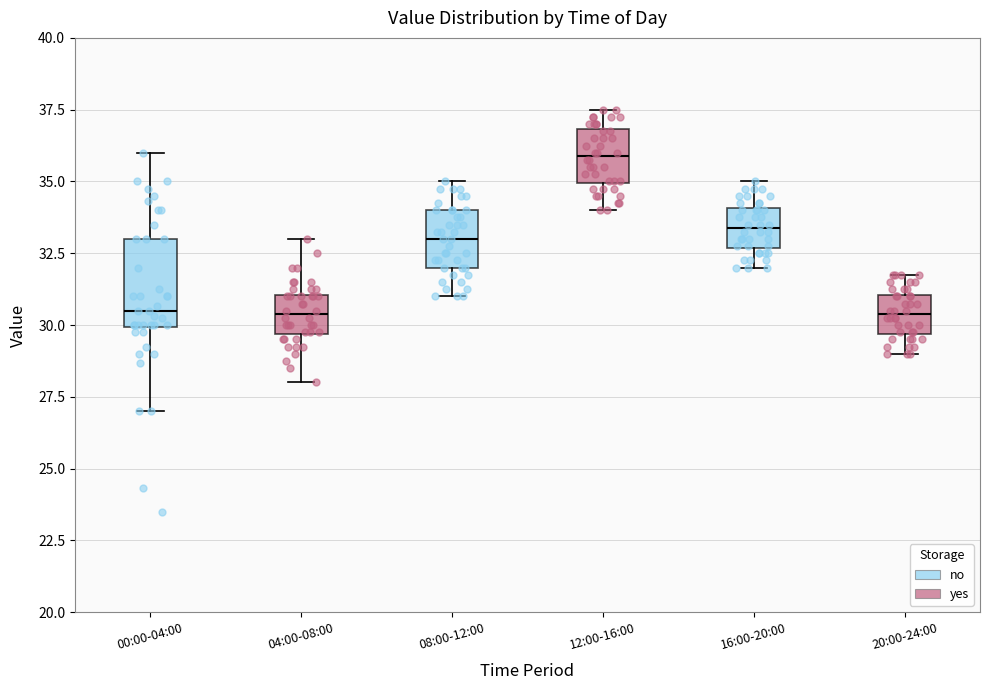

Which box has the highest median line?

12:00-16:00